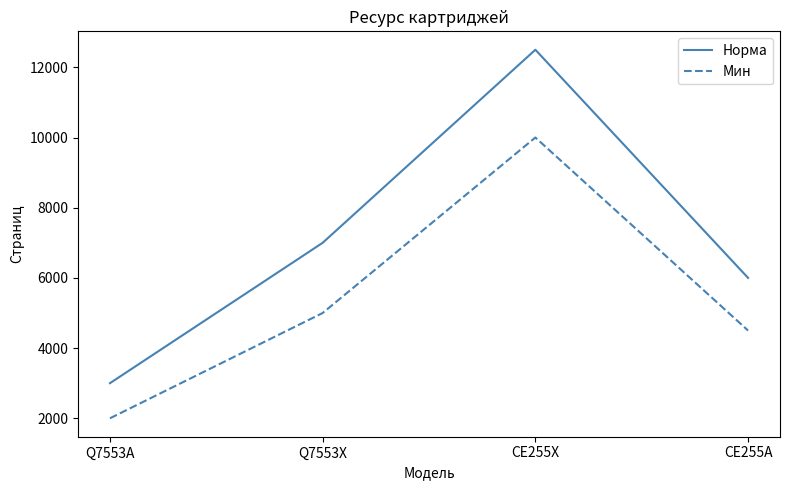

What is the minimum value shown in the chart?

2000